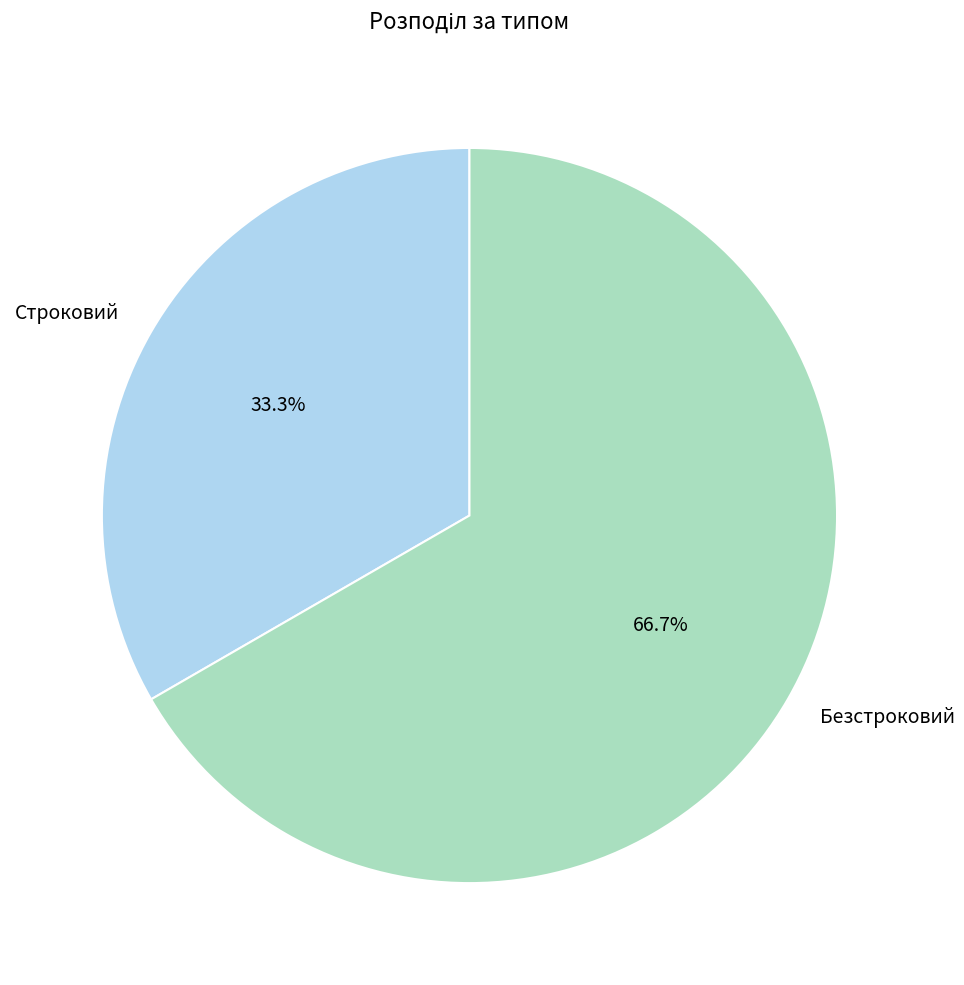

Combined, do Безстроковий and Строковий account for over 50%?

Yes